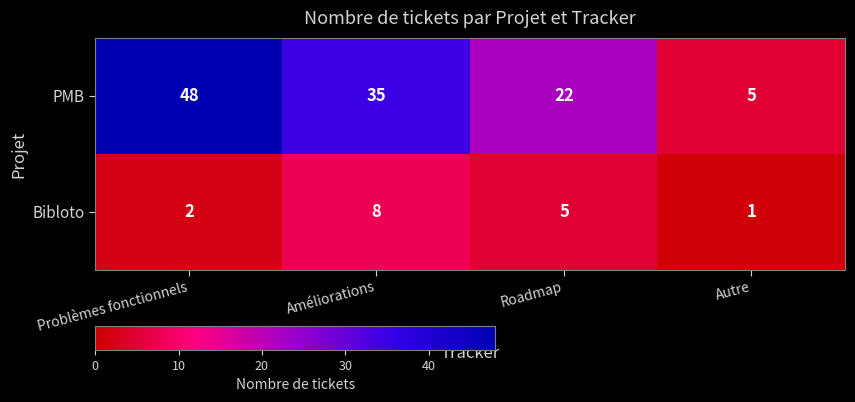

True or false: Bibloto has a value of 1 at Problèmes fonctionnels.

False